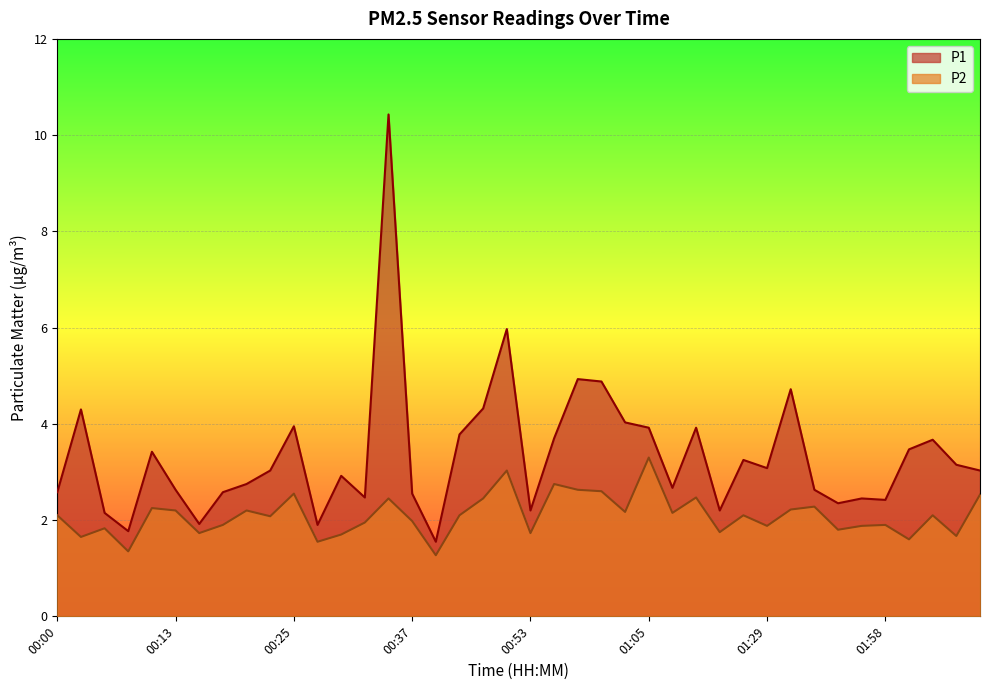

Between 00:34 and 01:58, which is larger?

00:34